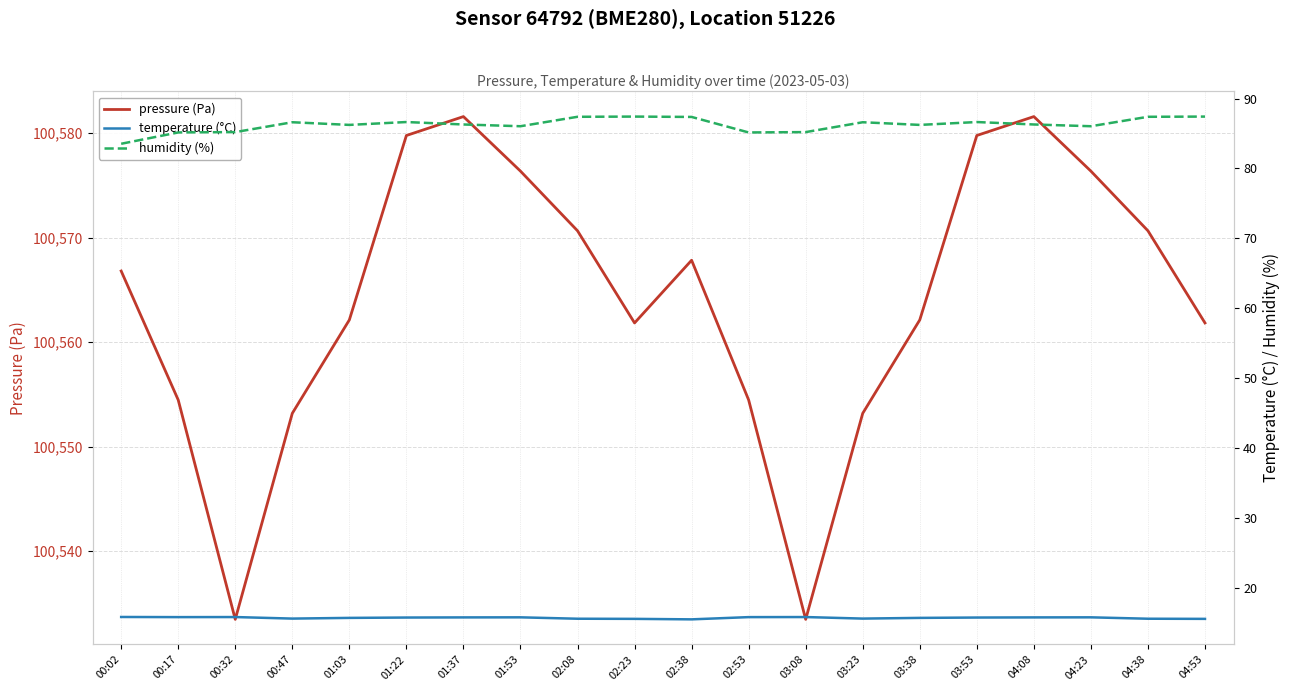

How many values in the pressure (Pa) series exceed 100566?

10